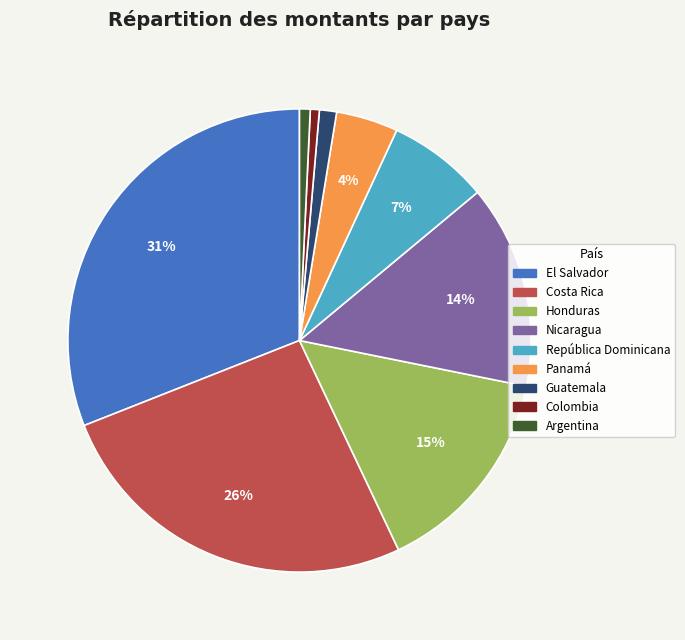

To the nearest percent, what is the average slice percentage?

11%